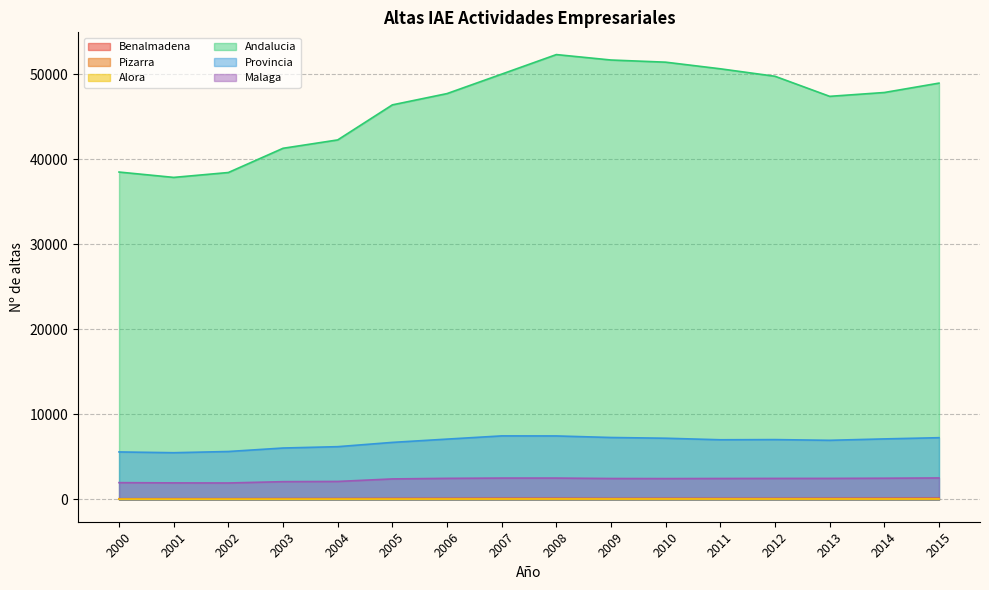

What is the maximum value for Andalucia?

52300